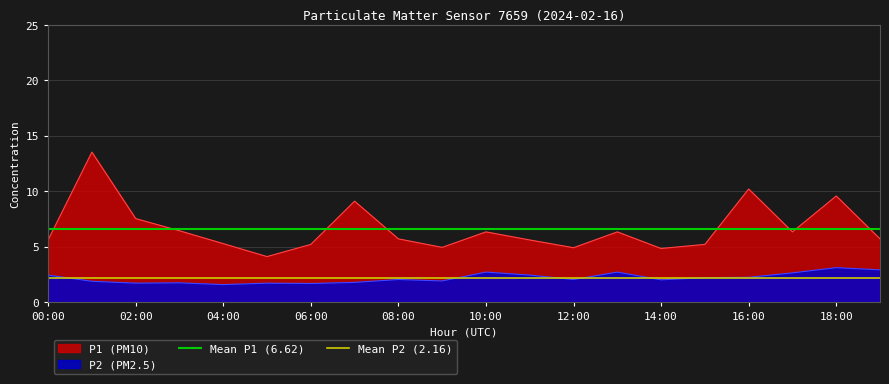

What value does the Mean P2 (2.16) series have at 00:00?

2.2